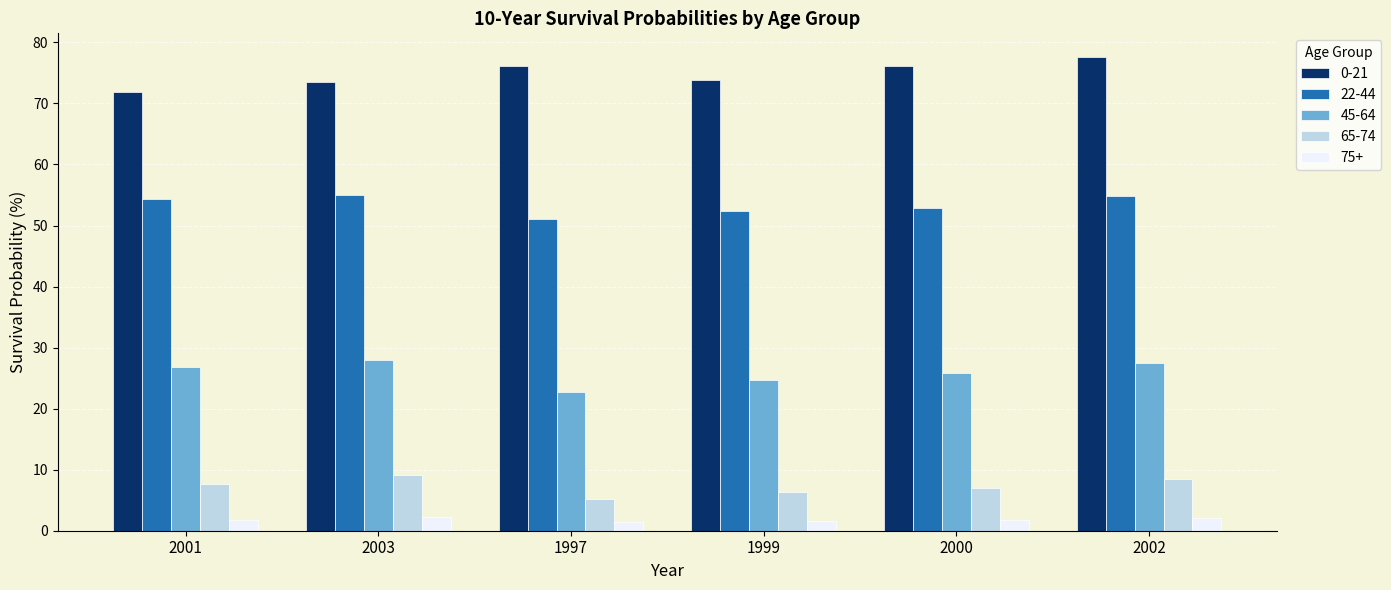

Which category has the lowest value in the 22-44 series?

1997